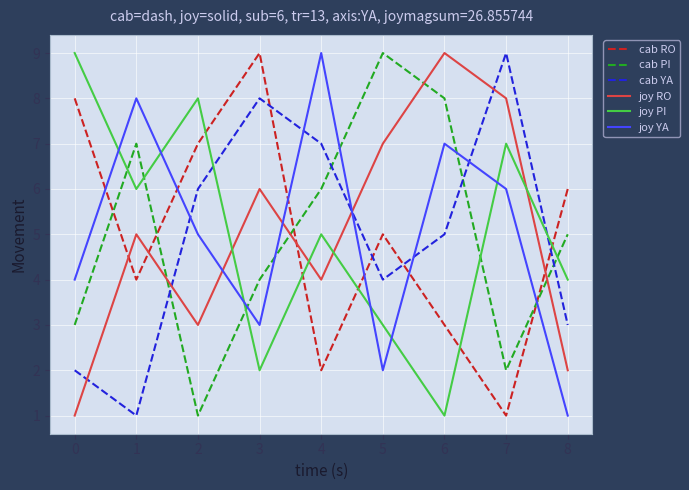

What is the sum of all joy RO values?

45